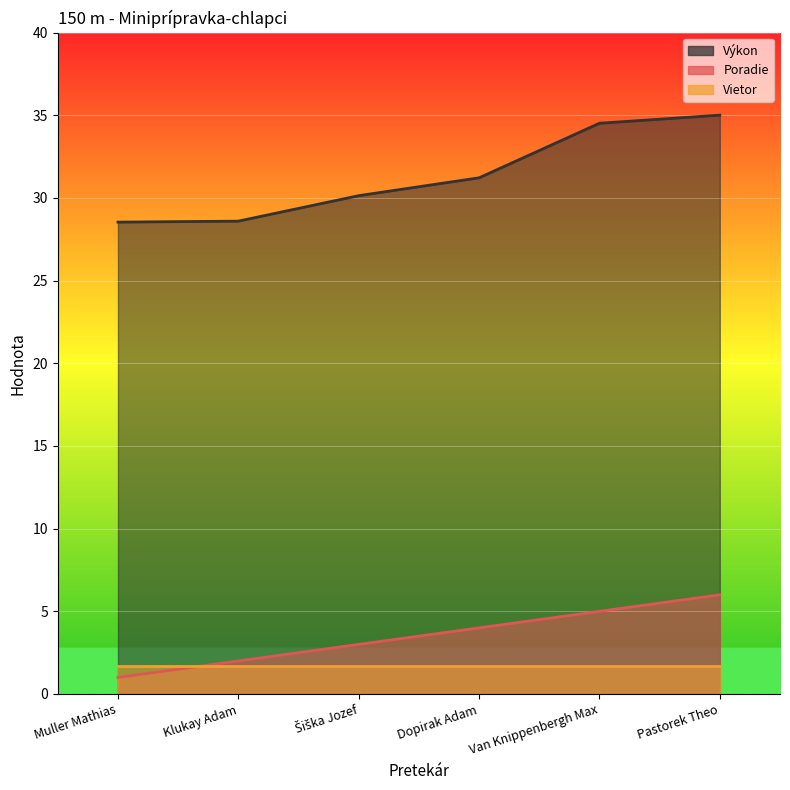

Between Klukay Adam and Van Knippenbergh Max, which series saw the biggest shift?

Výkon